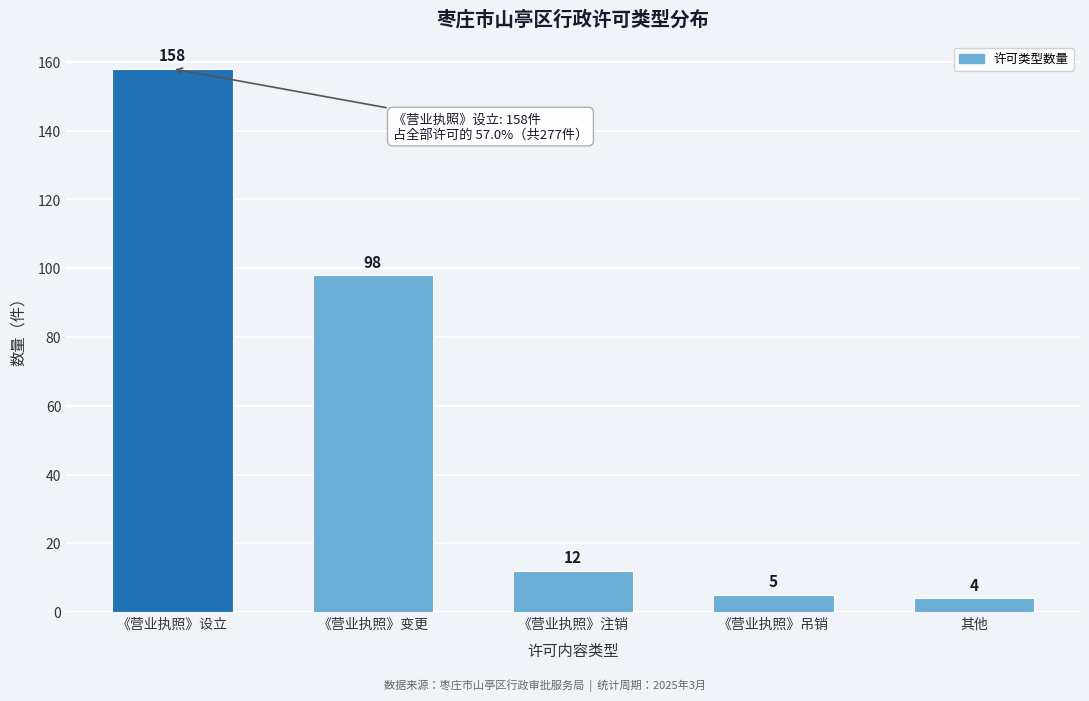

Reading left to right, extract all data points from this chart.

158	98	12	5	4